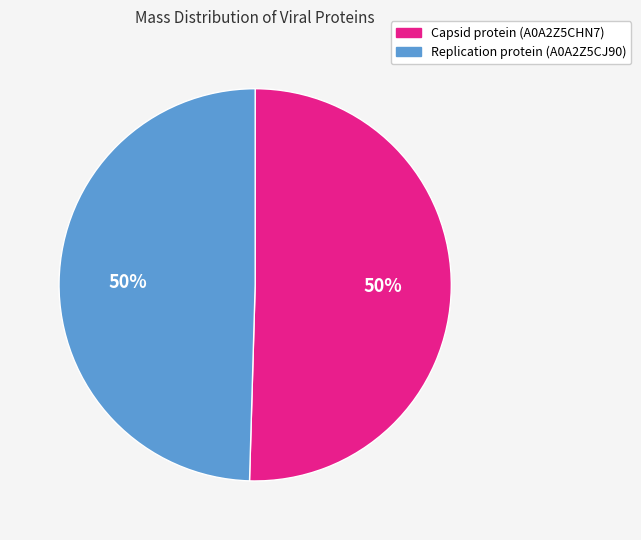

The Capsid protein (A0A2Z5CHN7) slice represents 50% of the pie. True or false?

True